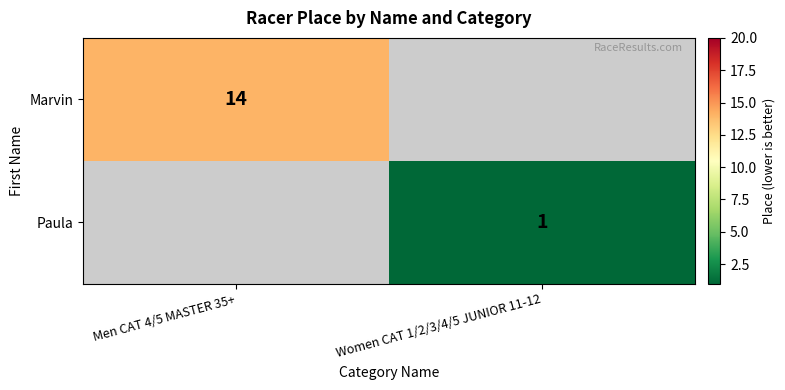

Which label corresponds to the largest value in the chart?

Men CAT 4/5 MASTER 35+